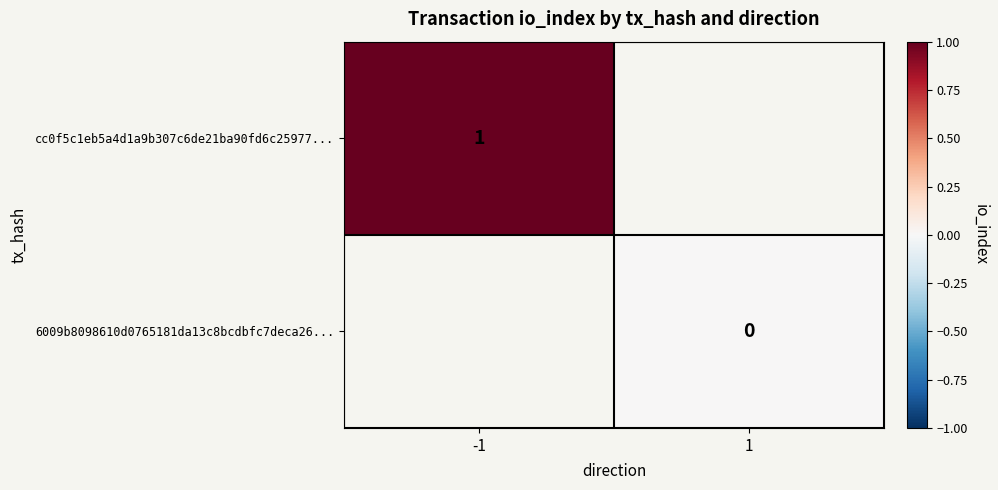

Is it true that cc0f5c1eb5a4d1a9b307c6de21ba90fd6c25977... equals 1 at -1?

True